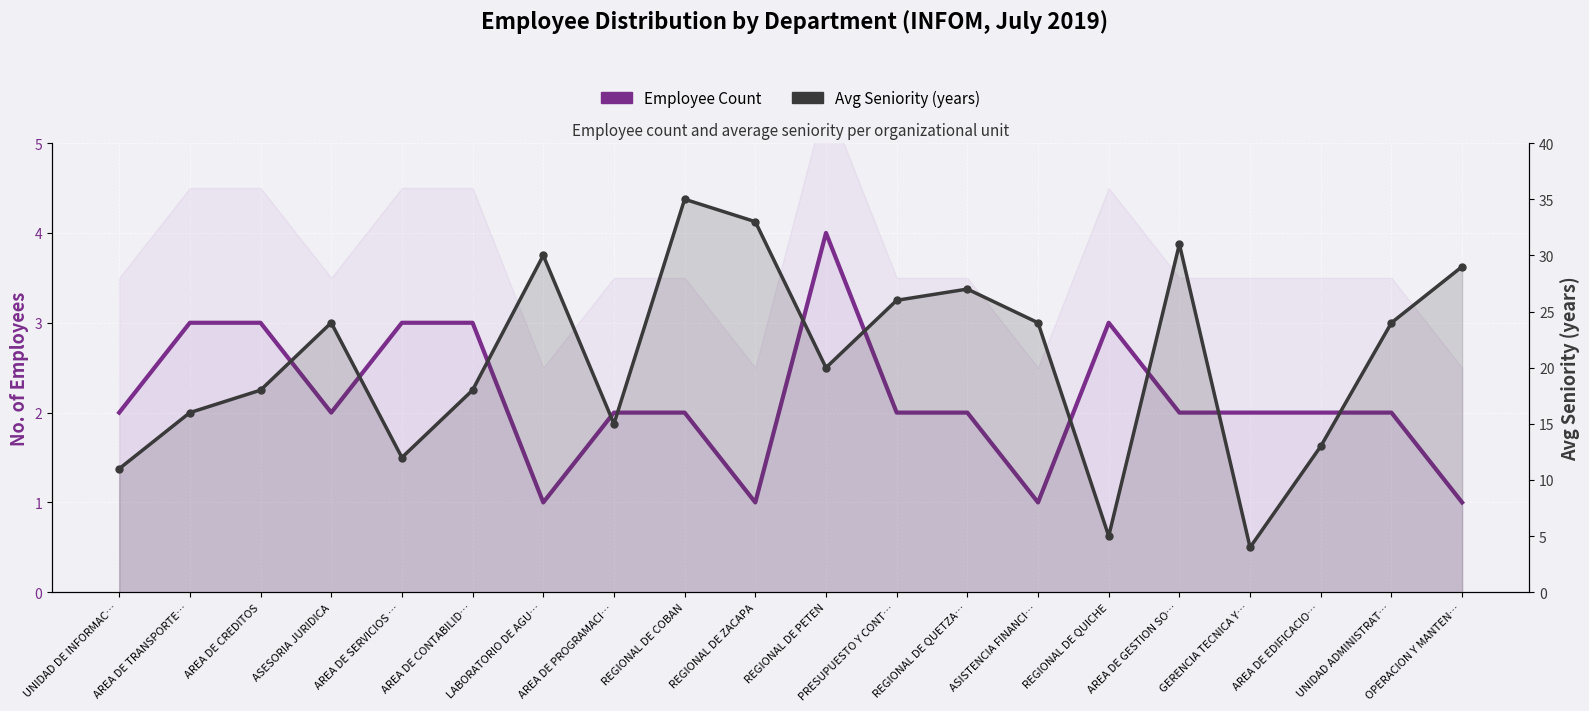

Reading right to left, extract all data points from this chart.

Employee Count: 1	2	2	2	2	3	1	2	2	4	1	2	2	1	3	3	2	3	3	2
Avg Seniority (years): 29	24	13	4	31	5	24	27	26	20	33	35	15	30	18	12	24	18	16	11